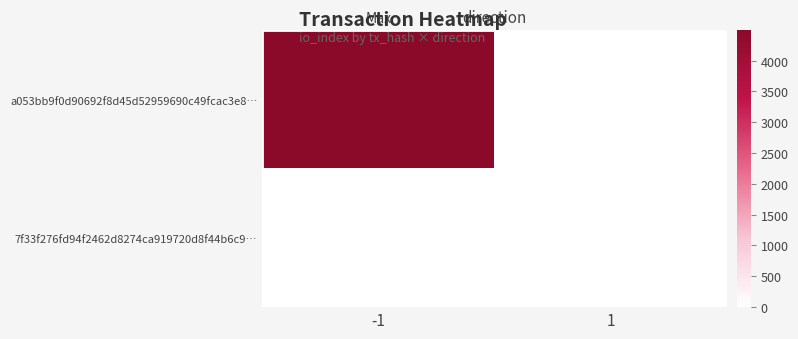

What is the total value across all series at -1?

4490